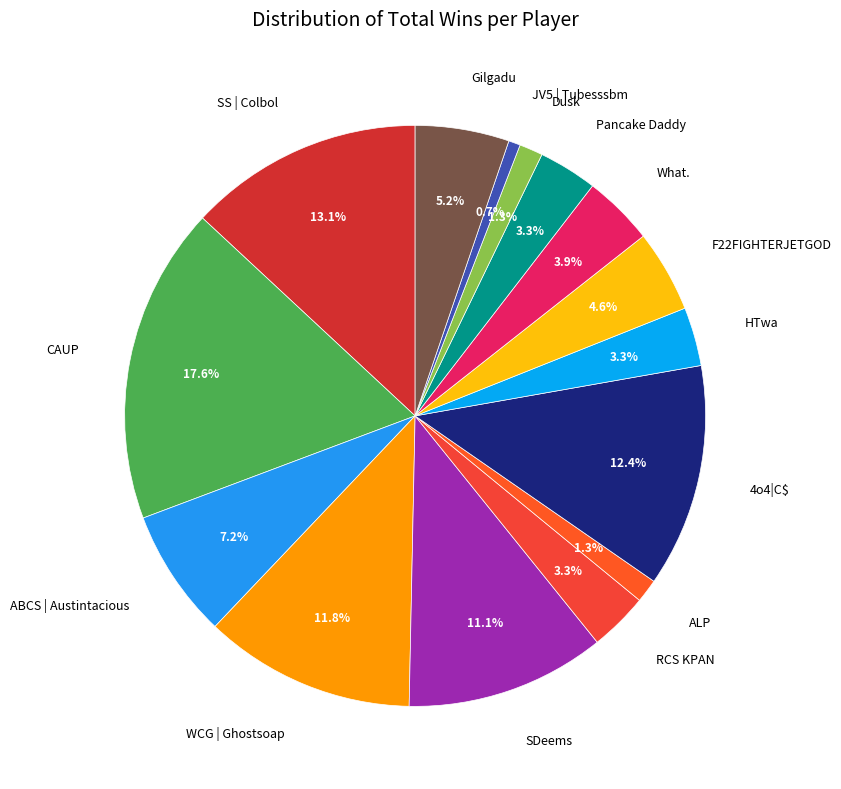

Does any single category account for the majority?

No